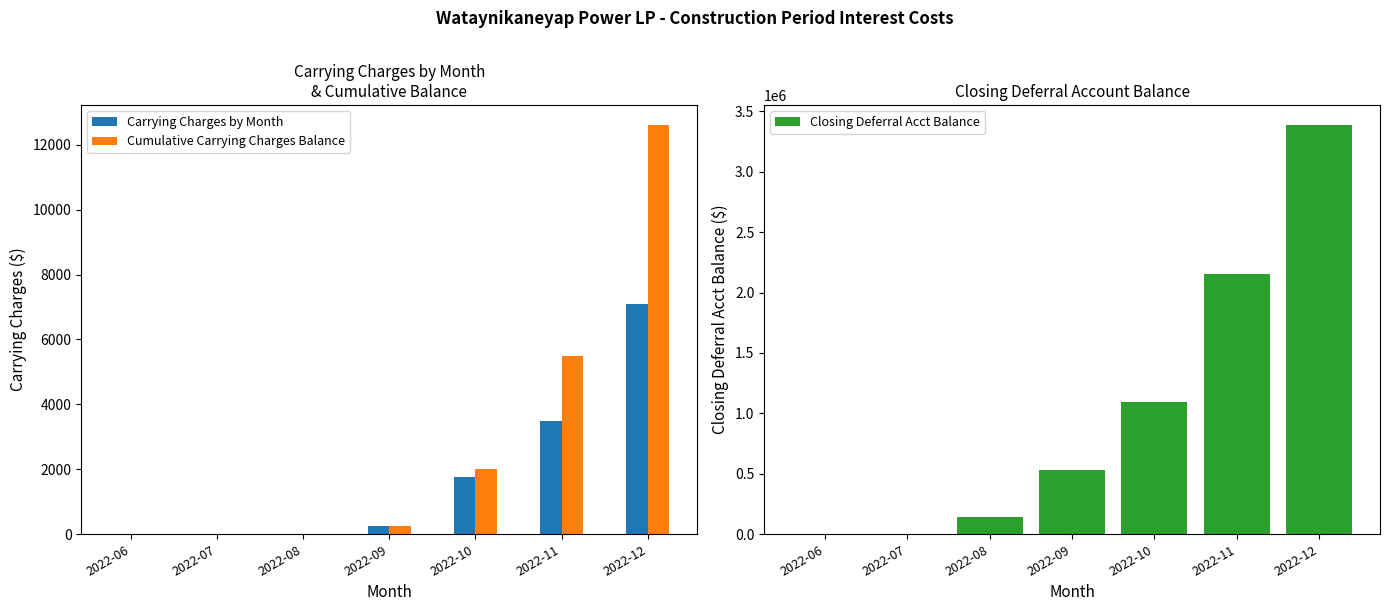

Does the chart contain any negative values?

No